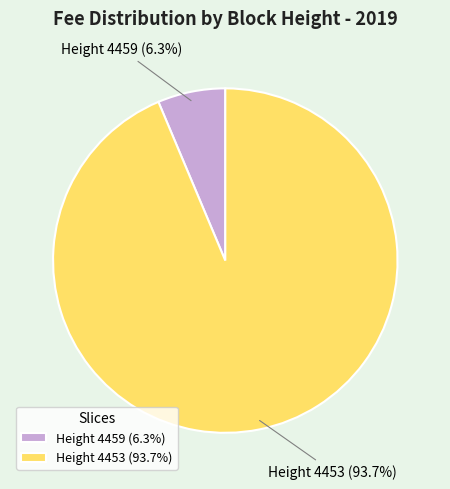

What portion of the pie excludes Height 4453 (93.7%)?

6.3%